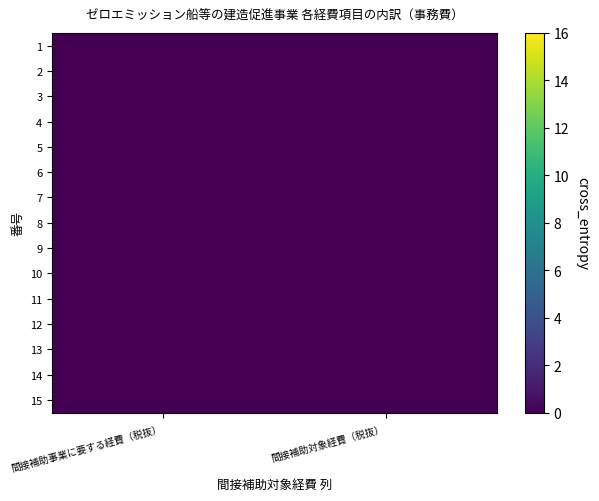

How many series are shown in this chart?

15